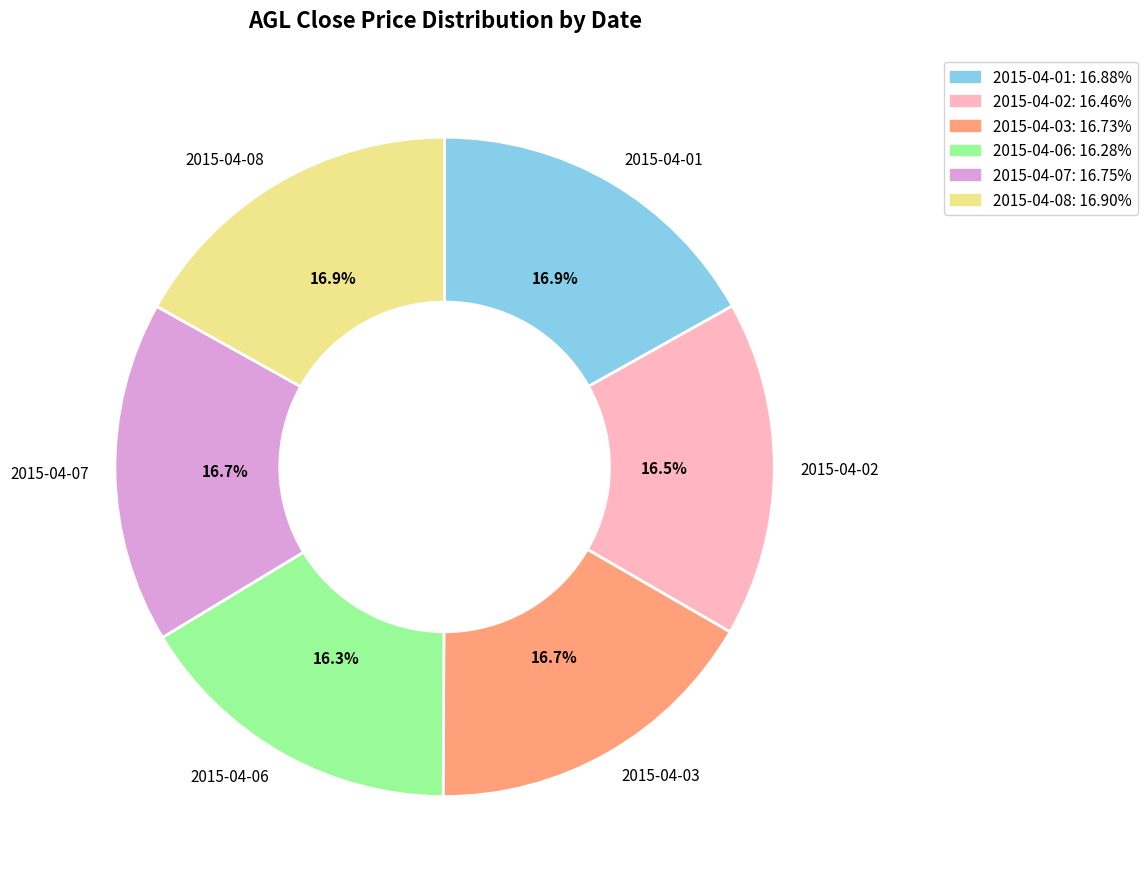

Is 2015-04-02 the majority of the pie?

No